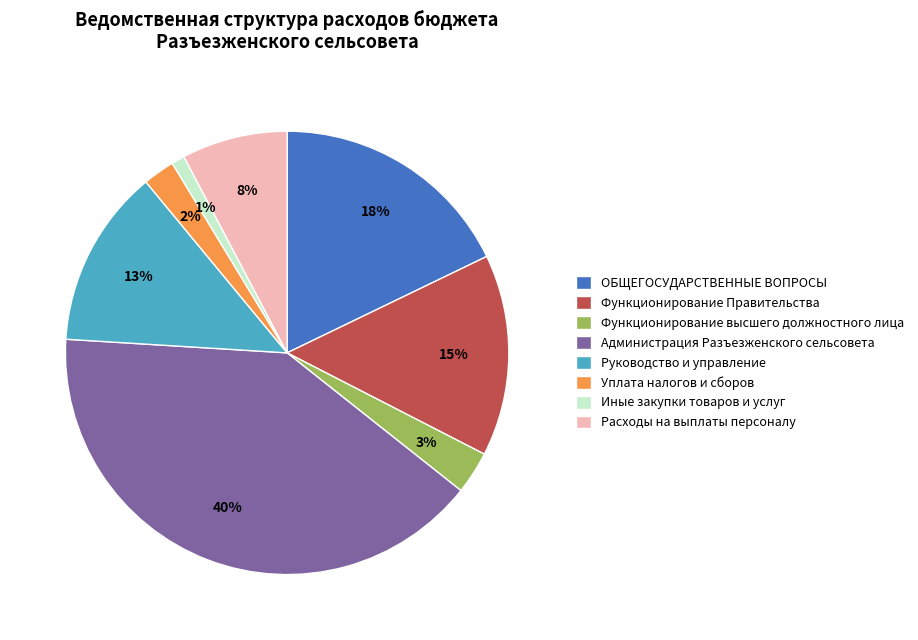

How many slices are in this pie chart?

8